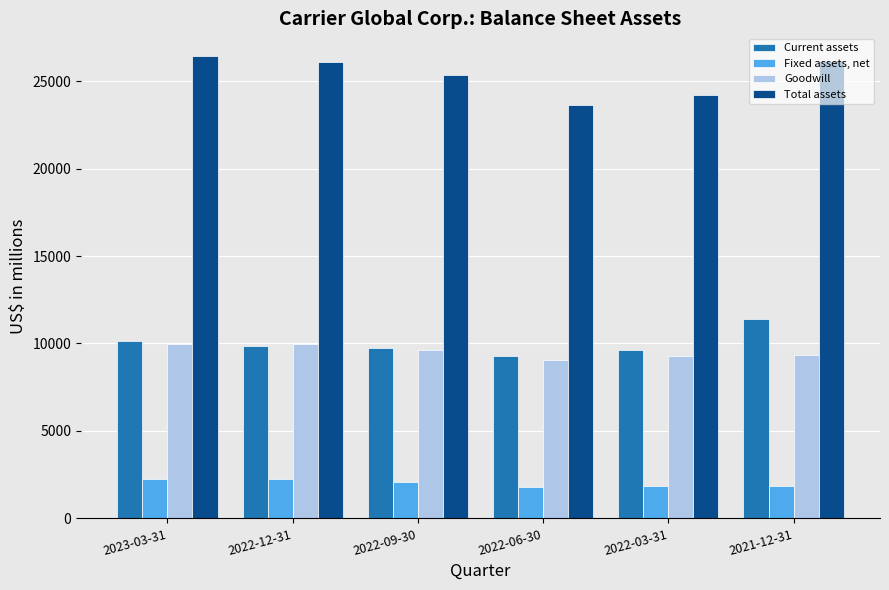

What is the sum of all Current assets values?

60062